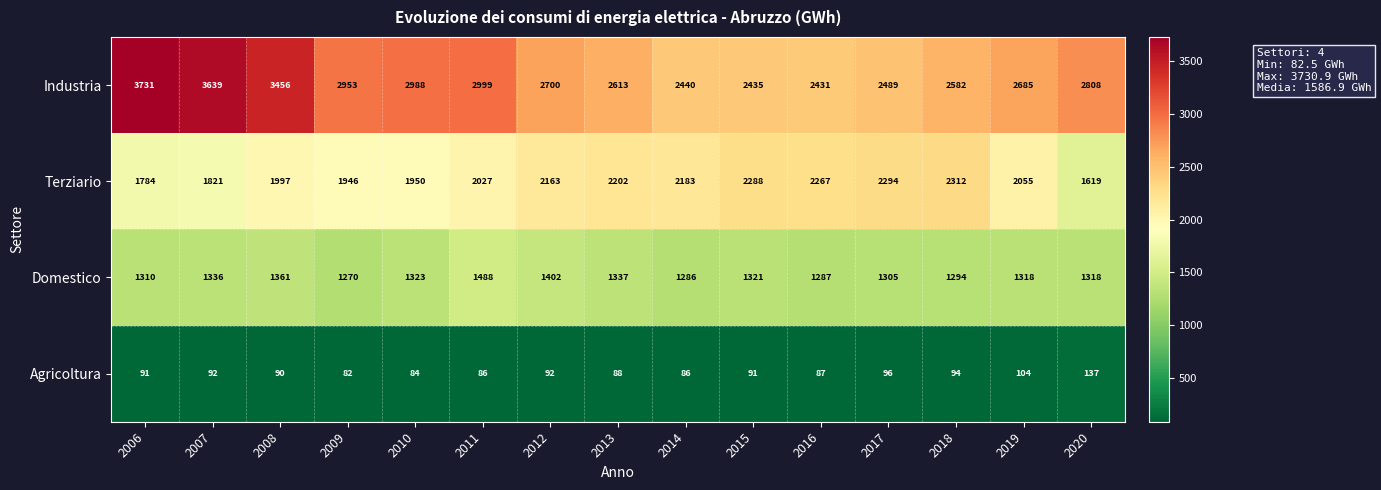

Which series has the largest total across all categories?

Industria